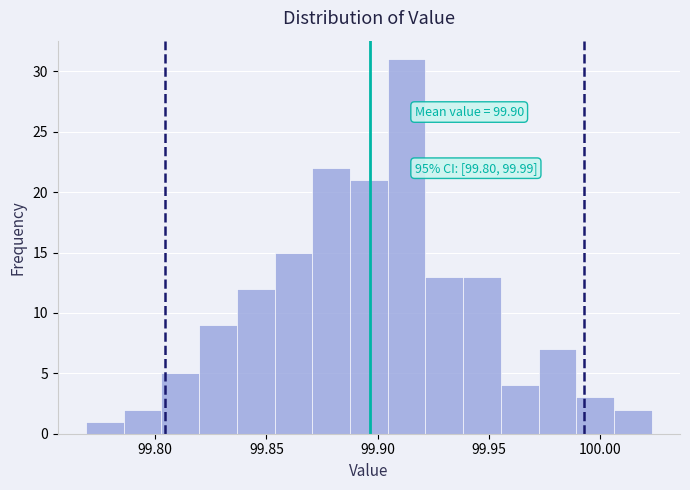

Read against the x-axis, roughly where is the centre of the tallest bar?

99.915